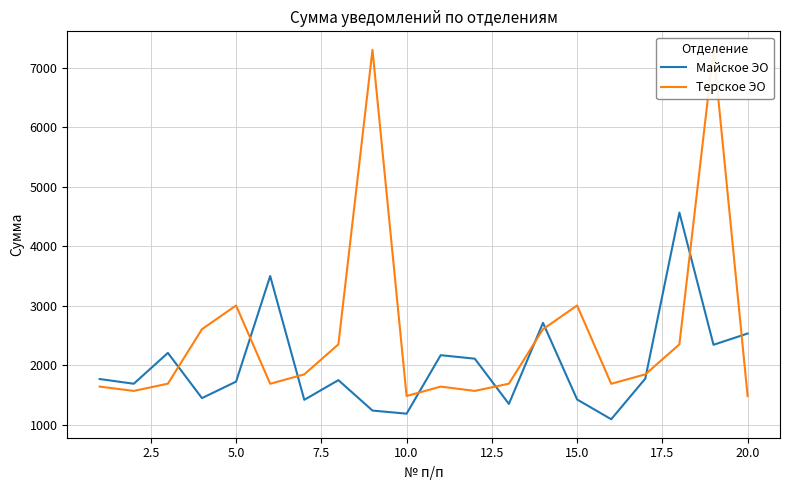

What is the lowest value of the Майское ЭО series?

1088.7